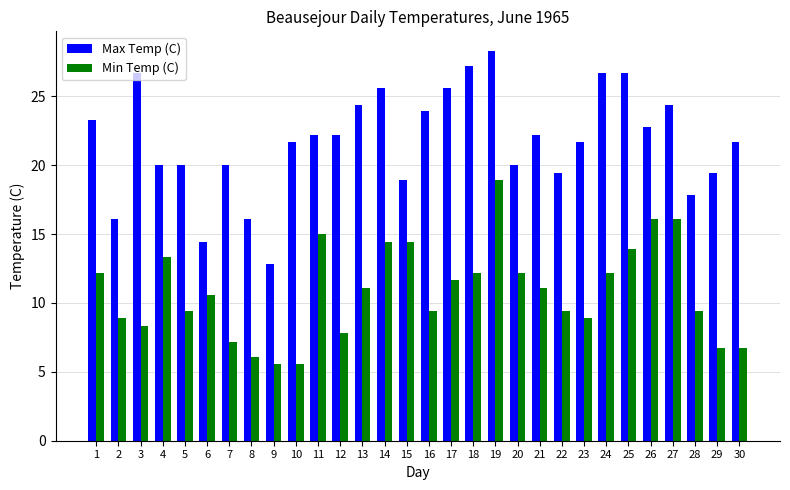

Reading right to left, transcribe all the data shown in this chart.

Max Temp (C): 21.7	19.4	17.8	24.4	22.8	26.7	26.7	21.7	19.4	22.2	20.0	28.3	27.2	25.6	23.9	18.9	25.6	24.4	22.2	22.2	21.7	12.8	16.1	20.0	14.4	20.0	20.0	26.7	16.1	23.3
Min Temp (C): 6.7	6.7	9.4	16.1	16.1	13.9	12.2	8.9	9.4	11.1	12.2	18.9	12.2	11.7	9.4	14.4	14.4	11.1	7.8	15.0	5.6	5.6	6.1	7.2	10.6	9.4	13.3	8.3	8.9	12.2